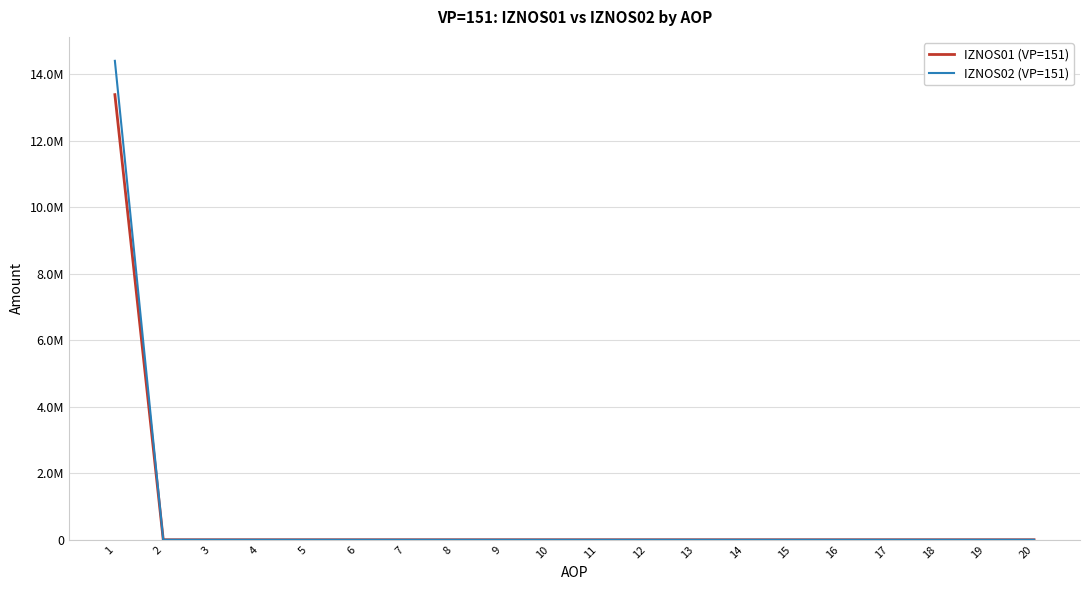

What are all the series names shown in the legend?

IZNOS01 (VP=151), IZNOS02 (VP=151)